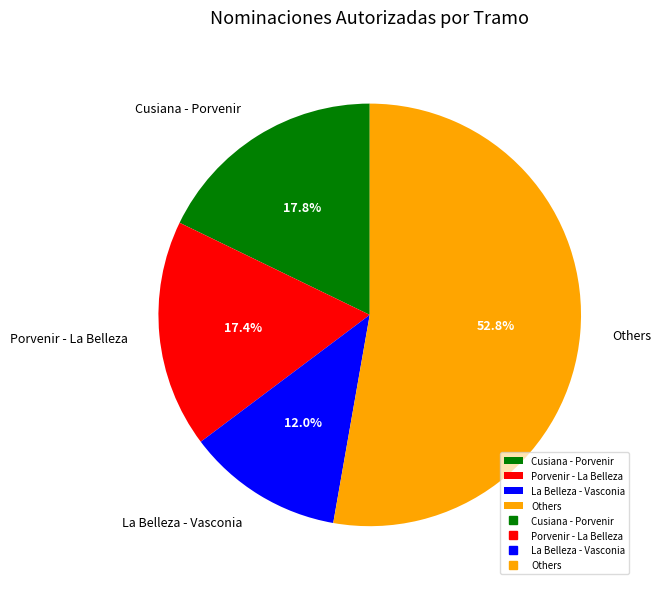

How much of the chart is everything except Others?

47.2%